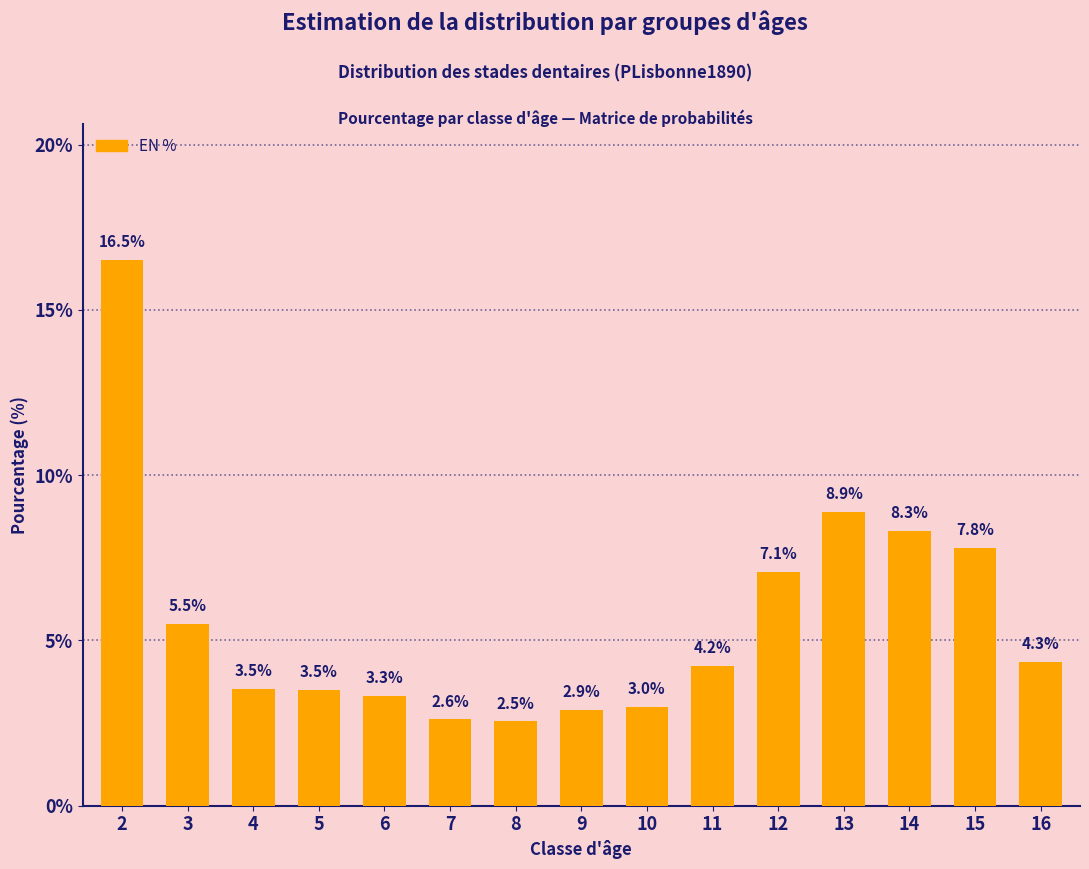

What is the approximate value at 10?

3.0